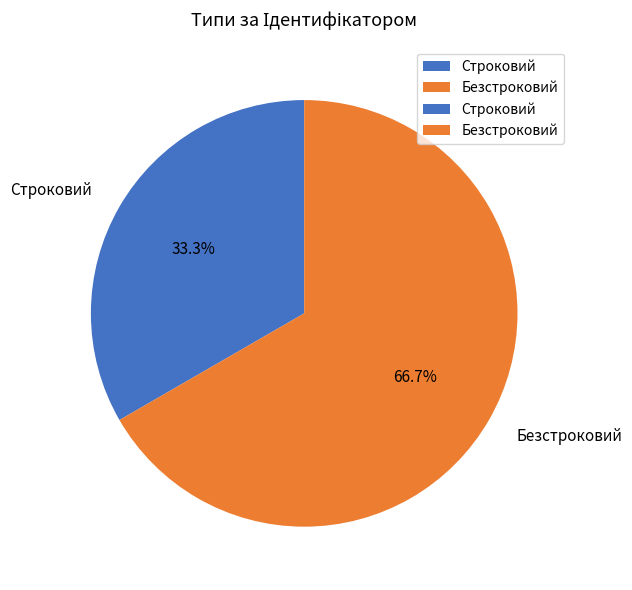

Which slice represents more than half of the pie?

Безстроковий